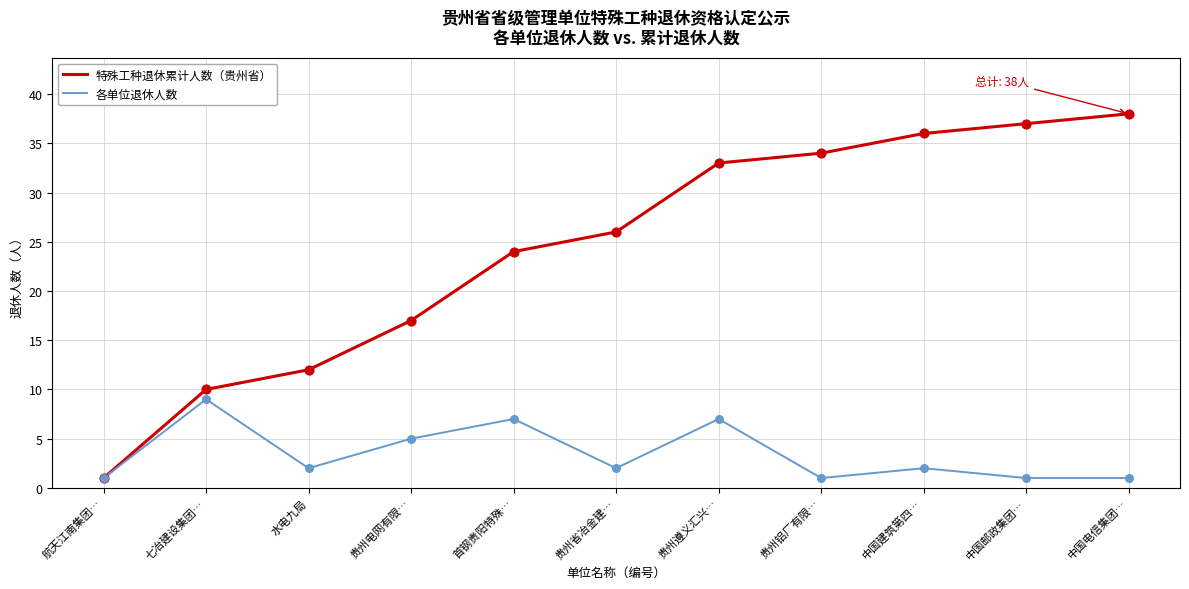

Which series has the largest total across all categories?

特殊工种退休累计人数（贵州省）